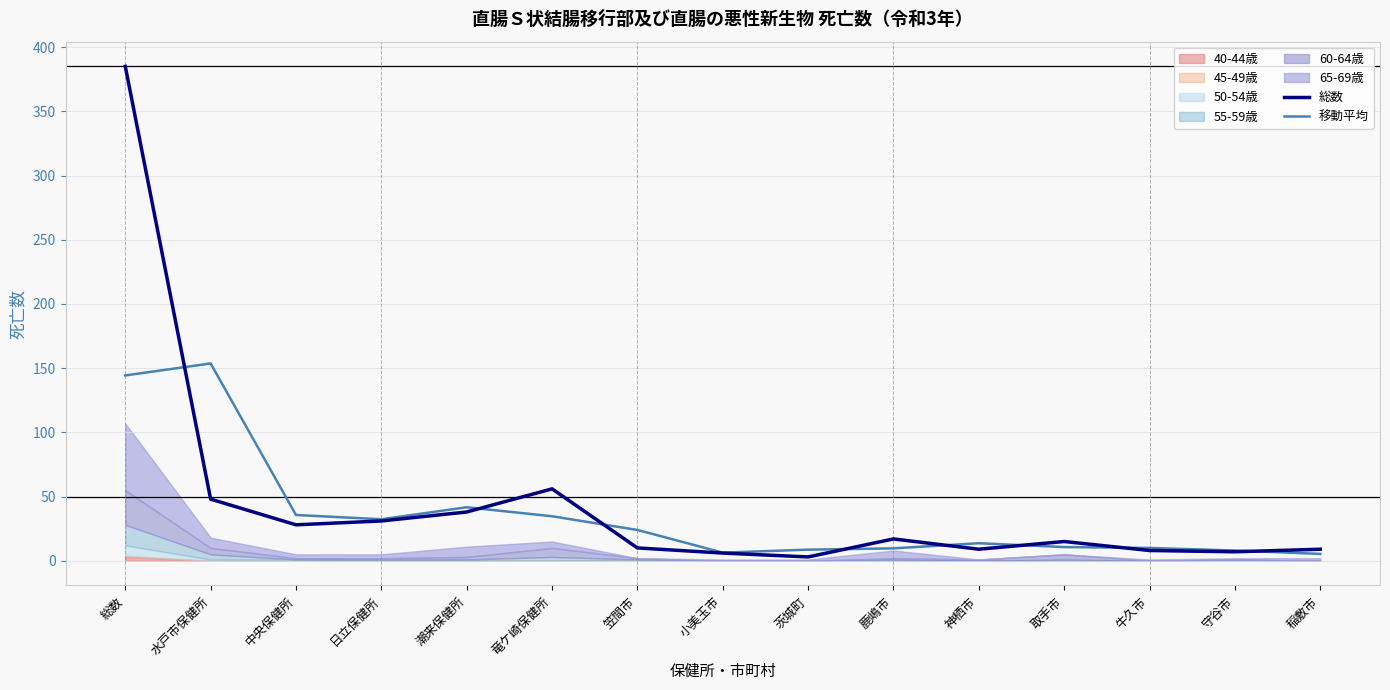

The value of 移動平均 at 神栖市 is 13.7. True or false?

True